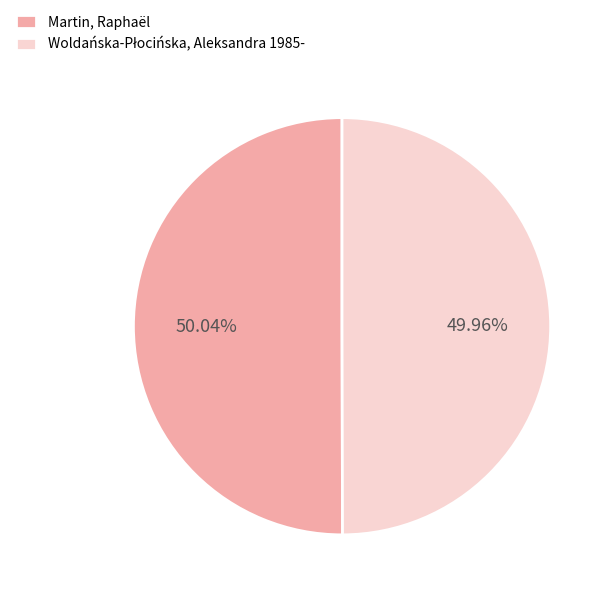

How many segments does this pie chart have?

2